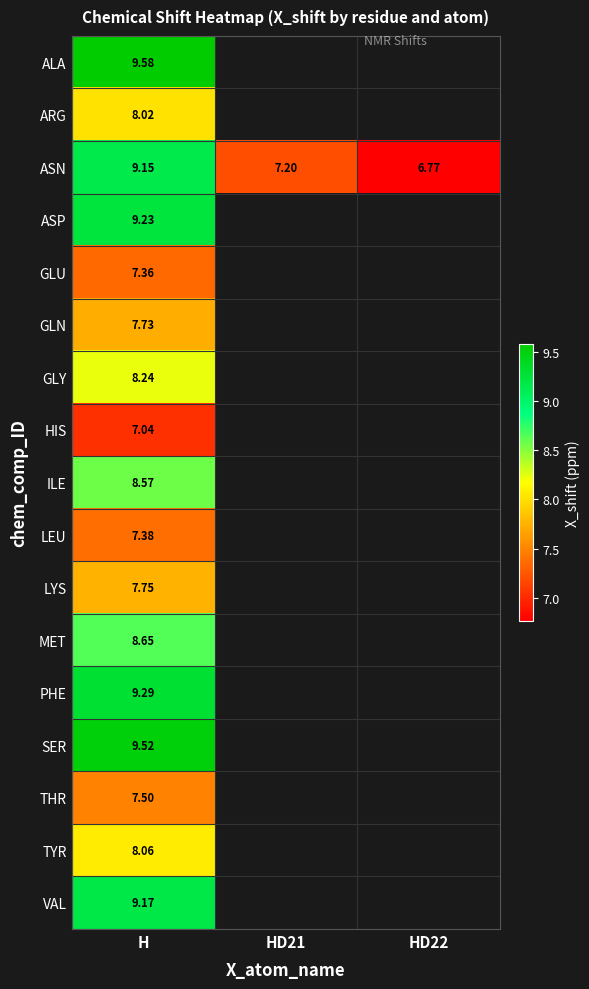

What is the minimum value for SER?

9.5